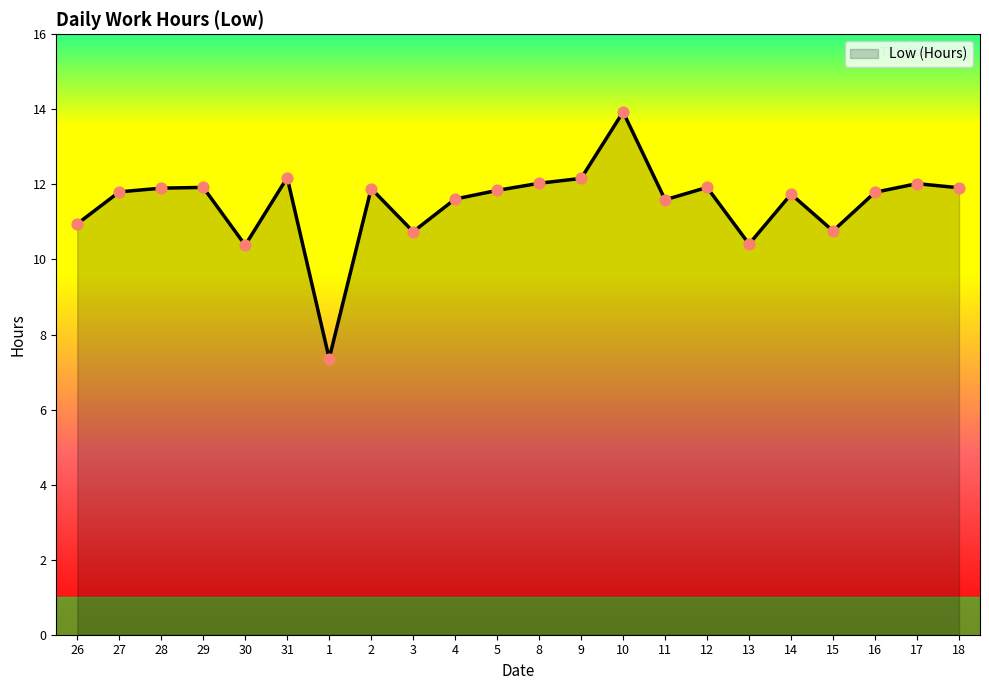

What is the change in value from 8 to 13?

-1.6